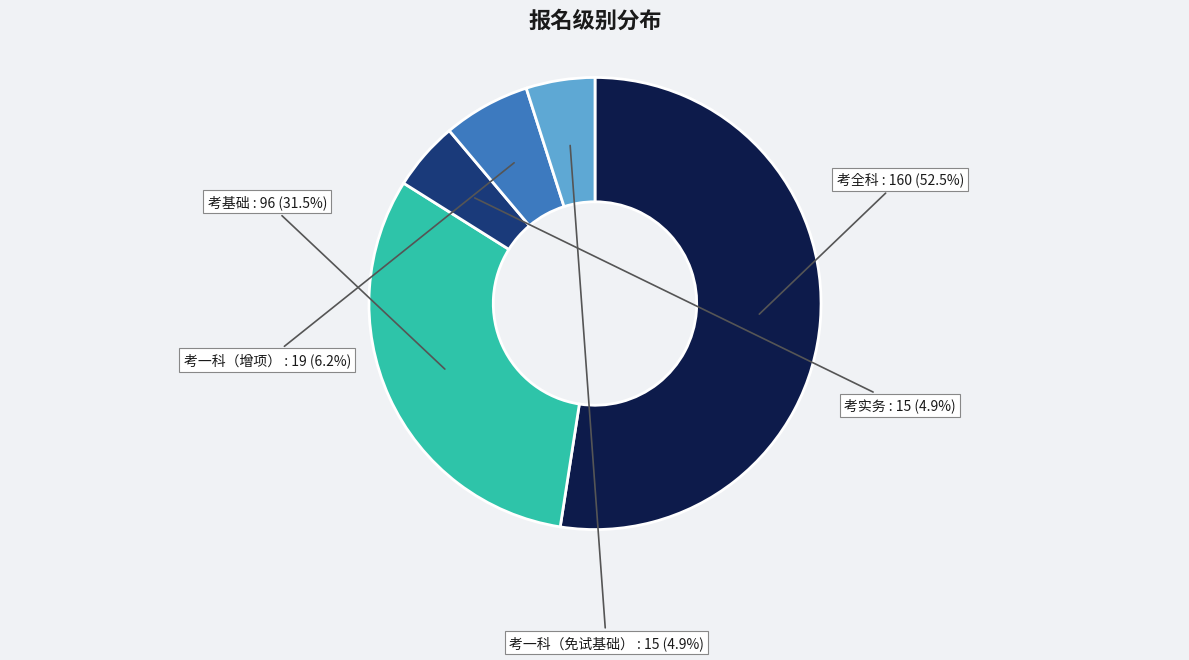

Is there a majority slice in this chart?

Yes